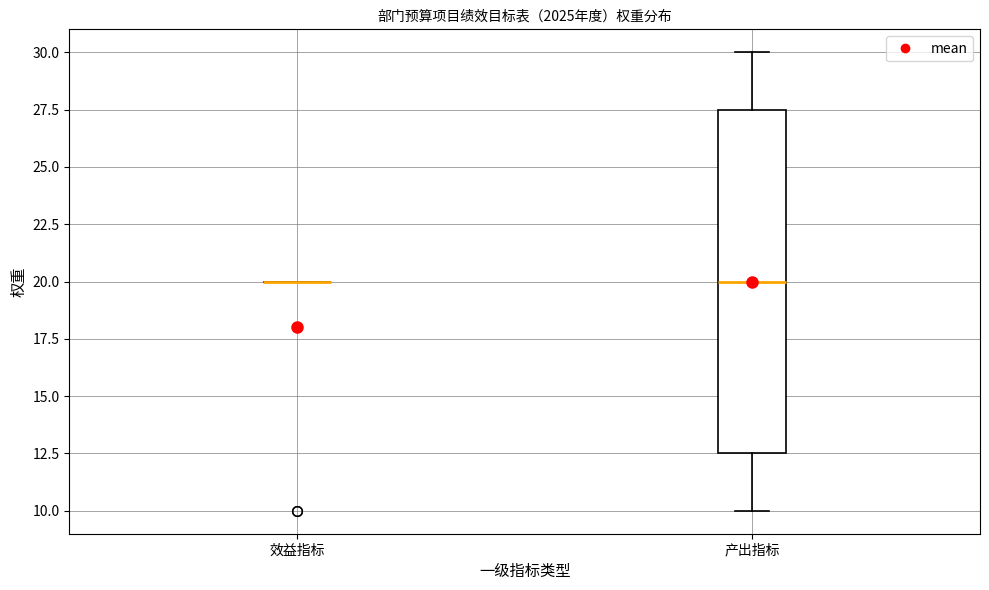

Reading left to right, transcribe this box plot: for each box, give where its median line is, the range the box spans, and where its two whiskers end, as read against the y-axis. The values are not printed on the chart, so give them approximately, as read against the axis.

效益指标: box collapsed to a line at 20.0, whiskers 20.0 to 20.0
产出指标: median 20.0, box 12.5 to 27.5, whiskers 10.0 to 30.0